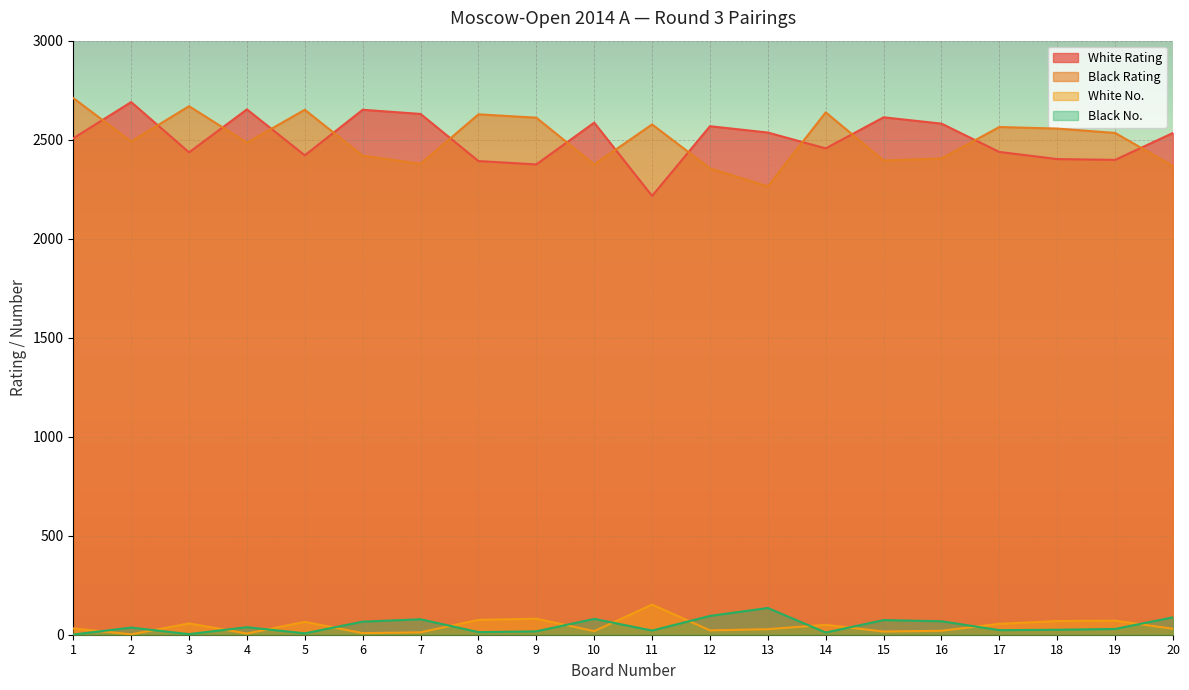

Reading left to right, what are all the values shown in this chart?

White Rating: 2507	2690	2436	2653	2421	2651	2630	2392	2375	2586	2216	2568	2536	2456	2613	2581	2438	2402	2398	2534
Black Rating: 2710	2491	2669	2485	2651	2419	2378	2628	2611	2375	2577	2355	2264	2638	2395	2405	2564	2556	2534	2367
White No.: 32	2	57	6	65	8	12	75	81	18	152	22	28	50	16	20	55	69	71	30
Black No.: 1	36	3	38	7	66	78	13	17	80	21	95	135	11	74	68	23	25	29	88